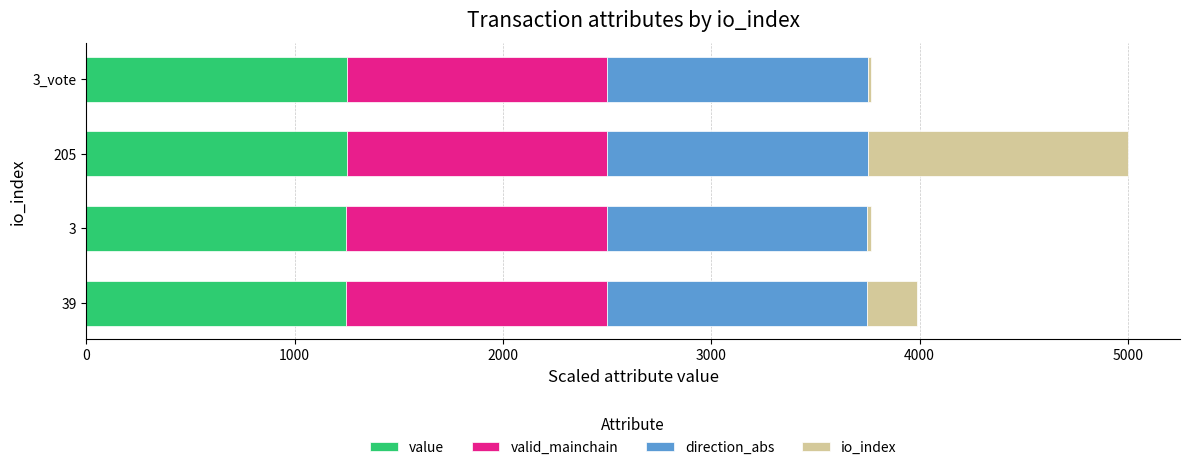

Which series has the widest spread of values?

io_index